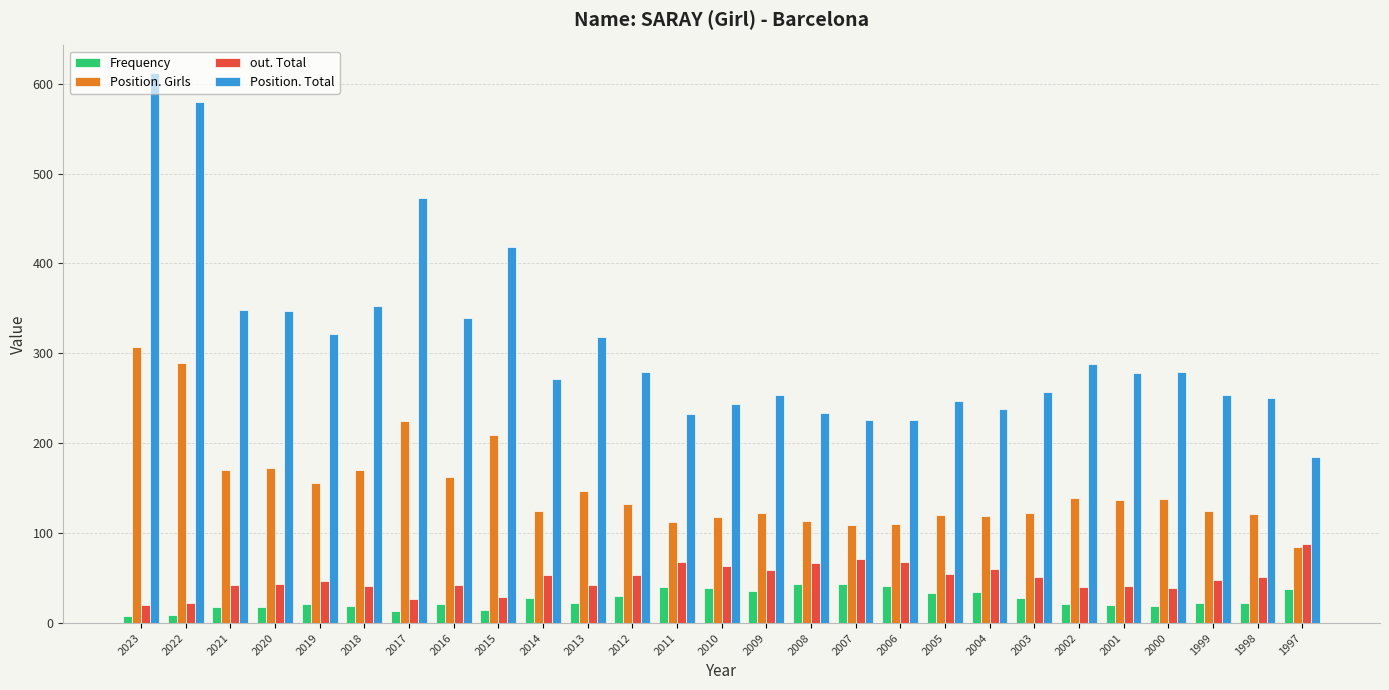

At how many categories does at least one series exceed 458?

3